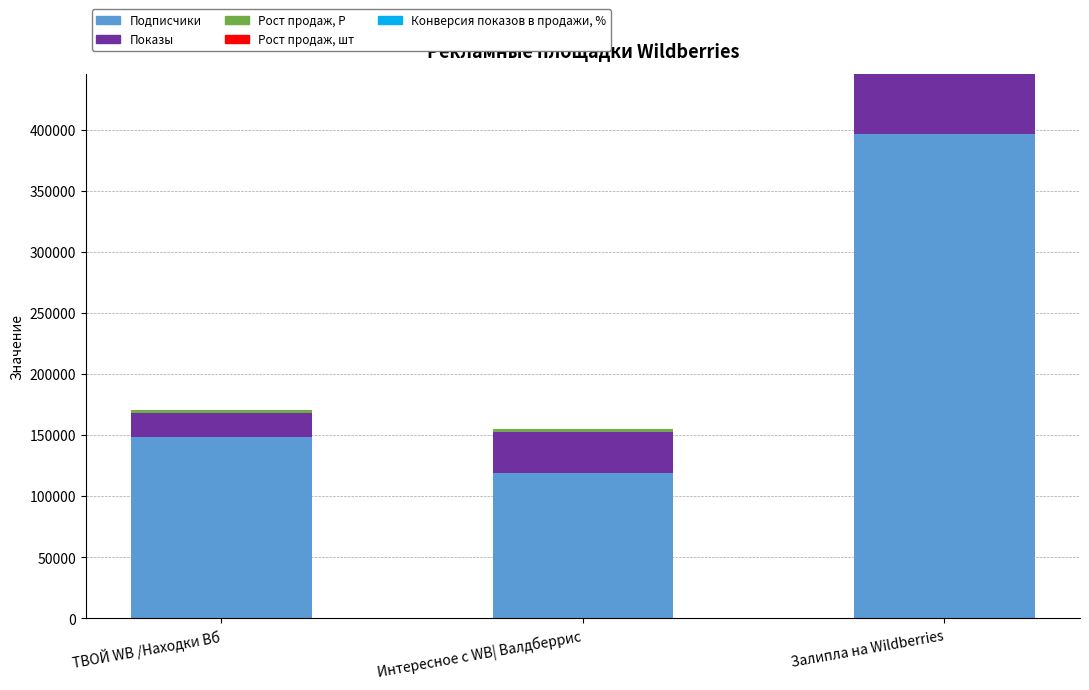

Which category has the highest value in the Подписчики series?

Залипла на Wildberries